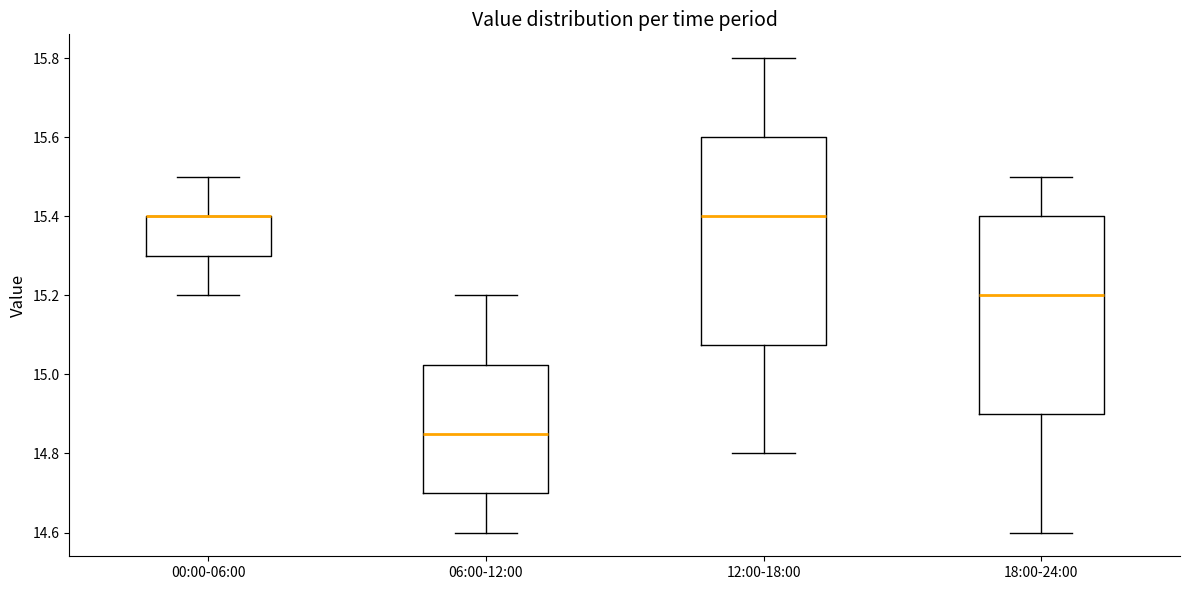

Reading left to right, transcribe this box plot: for each box, give where its median line is, the range the box spans, and where its two whiskers end, as read against the y-axis. The values are not printed on the chart, so give them approximately, as read against the axis.

00:00-06:00: median 15.40 (drawn on the box's upper edge), box 15.30 to 15.40, whiskers 15.20 to 15.50
06:00-12:00: median 14.86, box 14.70 to 15.02, whiskers 14.60 to 15.20
12:00-18:00: median 15.40, box 15.08 to 15.60, whiskers 14.80 to 15.80
18:00-24:00: median 15.20, box 14.90 to 15.40, whiskers 14.60 to 15.50